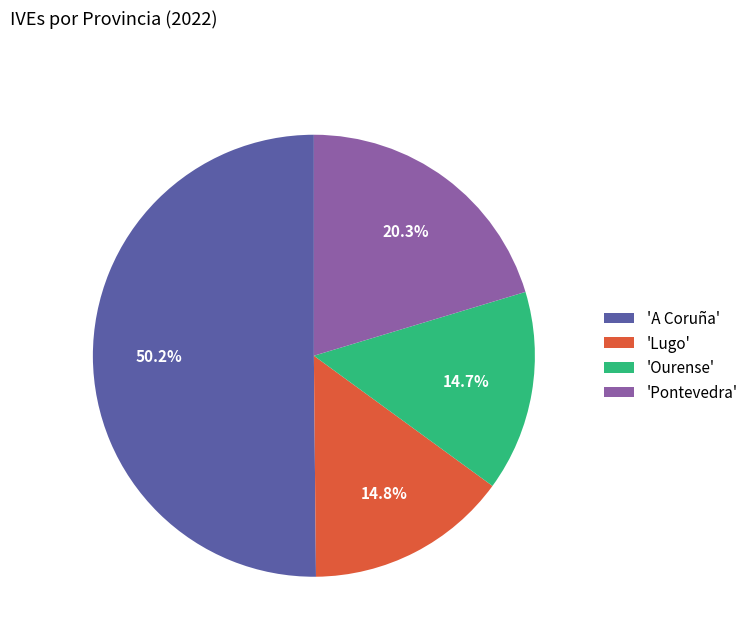

Which category accounts for the majority?

'A Coruña'